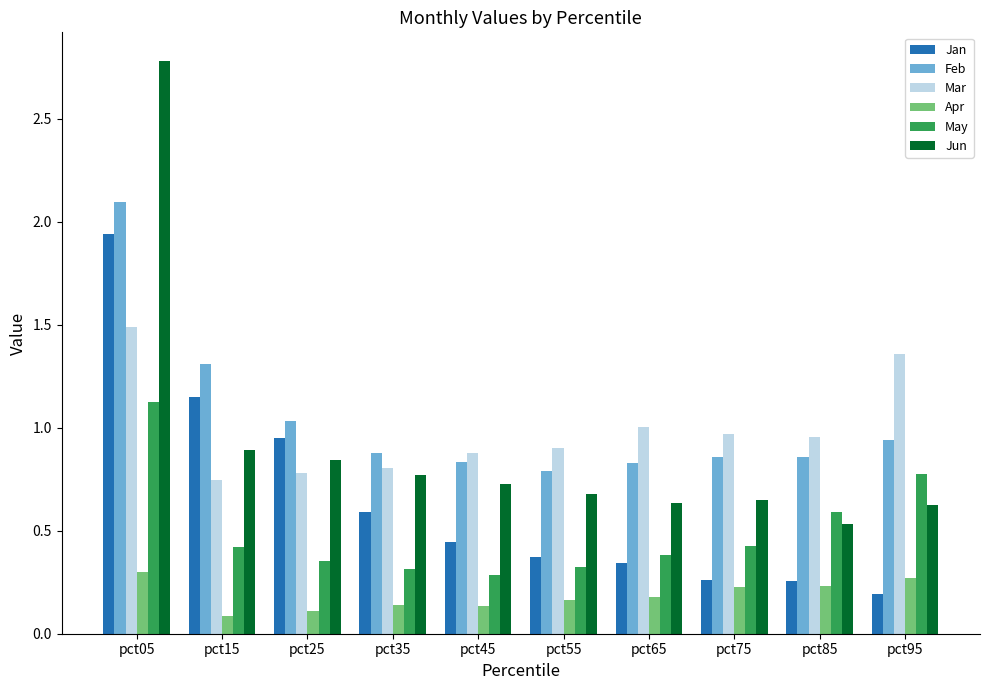

Which category has the highest value across all series?

pct05